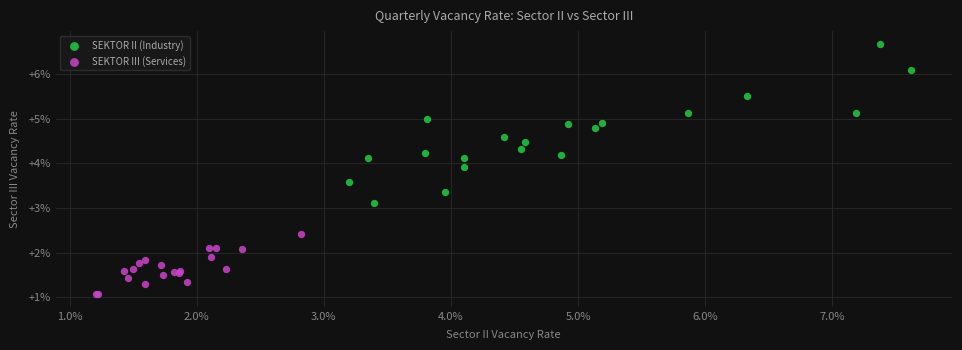

Which series reaches the maximum Y coordinate?

SEKTOR II (Industry)